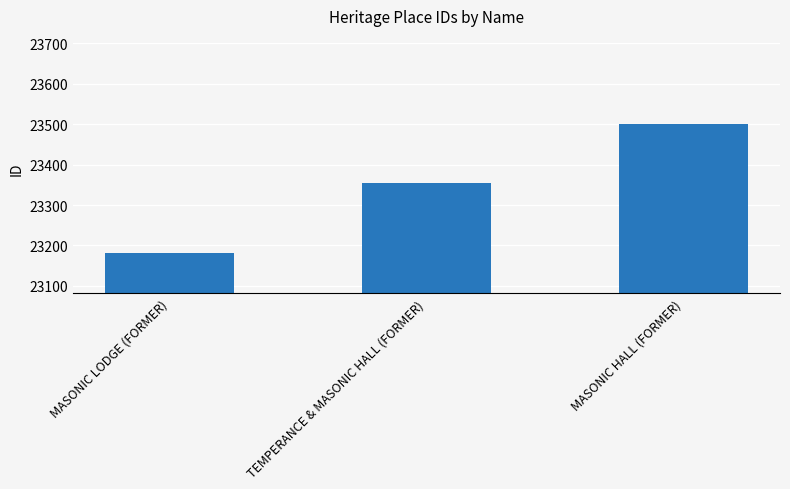

What is the greatest value displayed?

23501